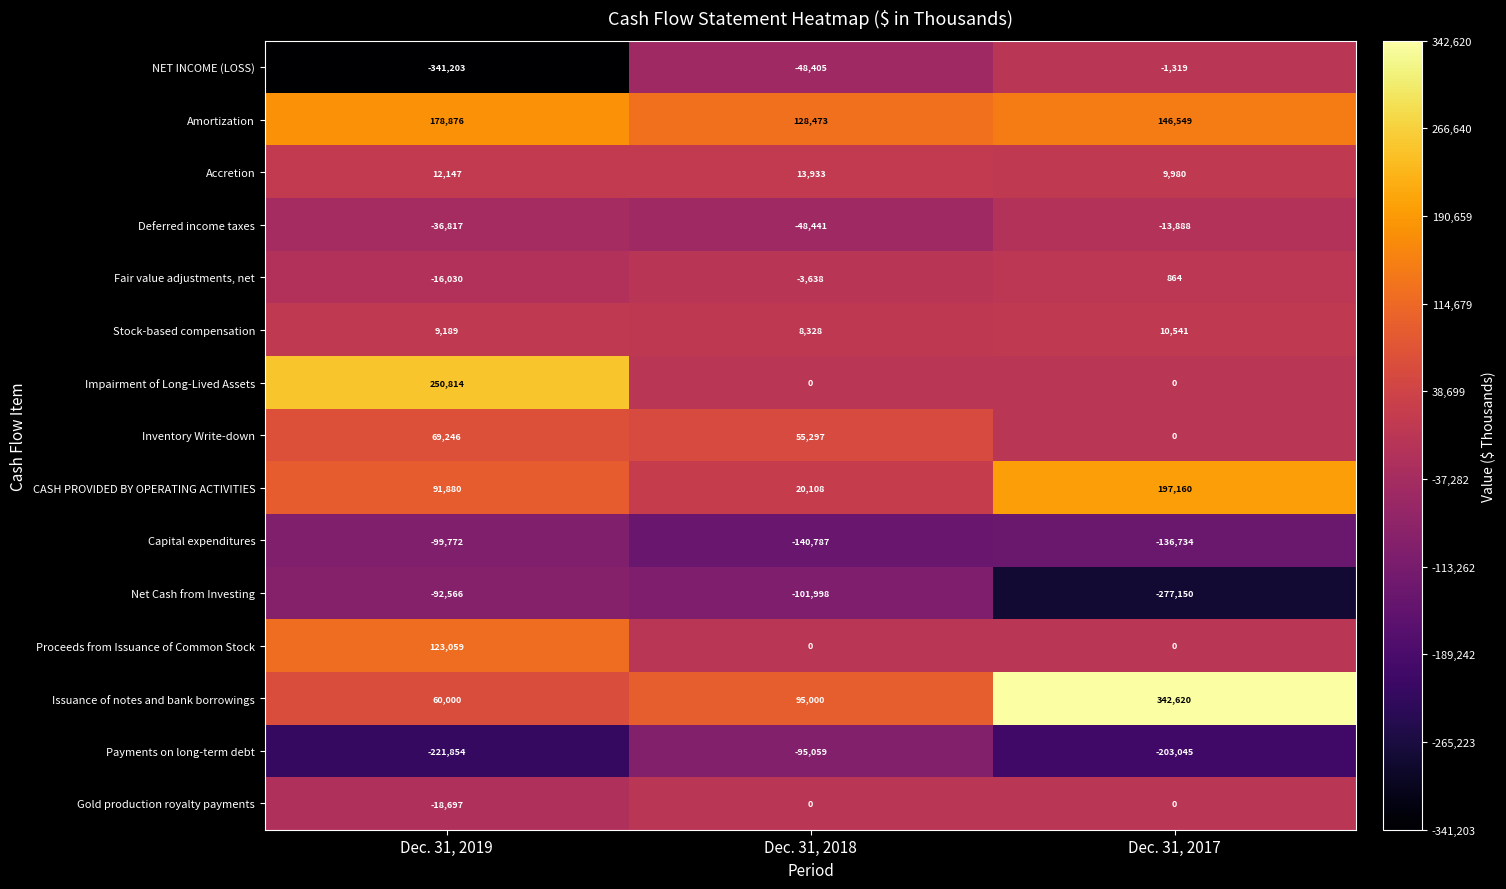

What is the maximum value shown in the chart?

342620